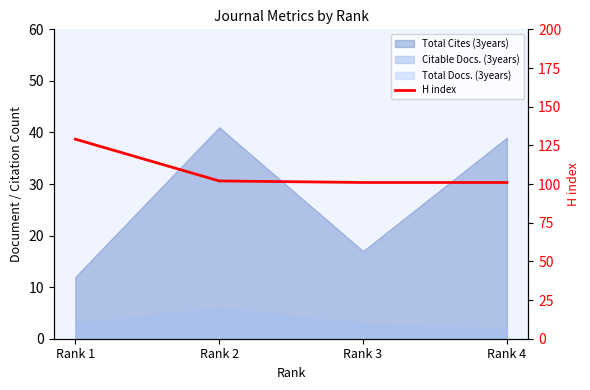

At which category does the chart reach its minimum across all series?

Rank 3